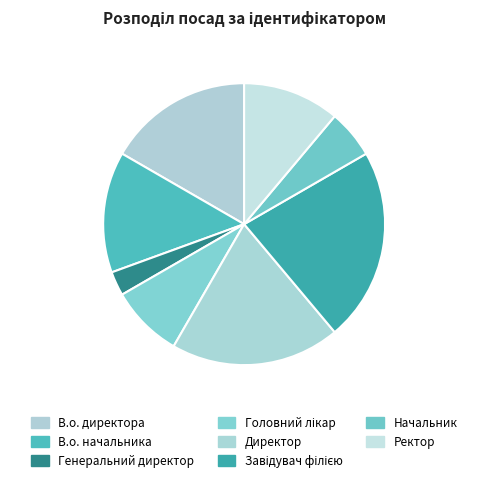

Does Генеральний директор account for over 50% of the chart?

No